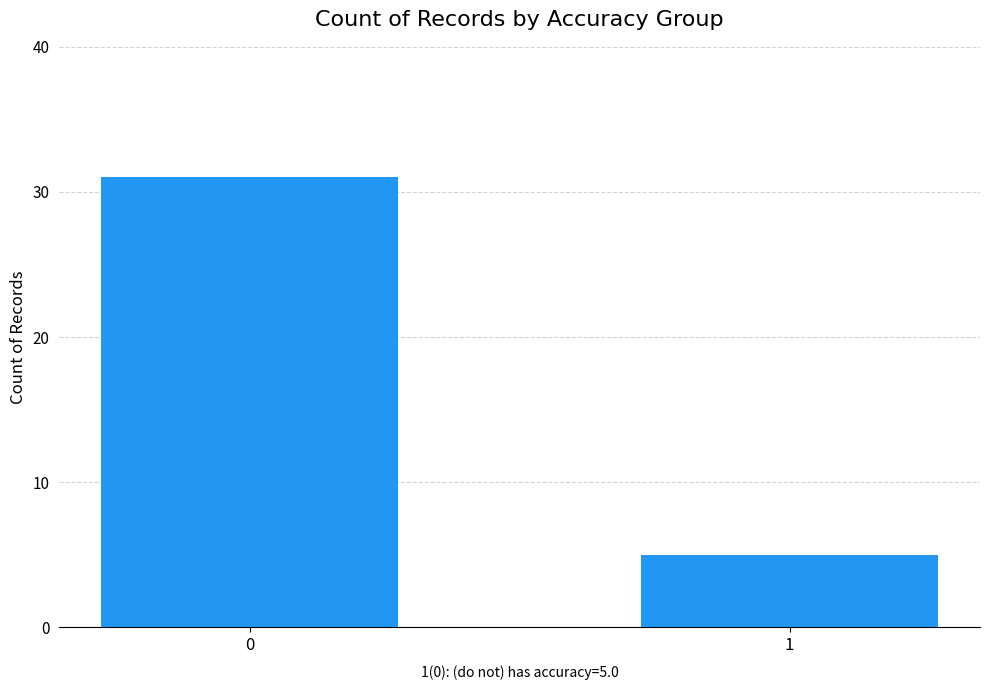

What is the sum of the values at 0 and 1?

36